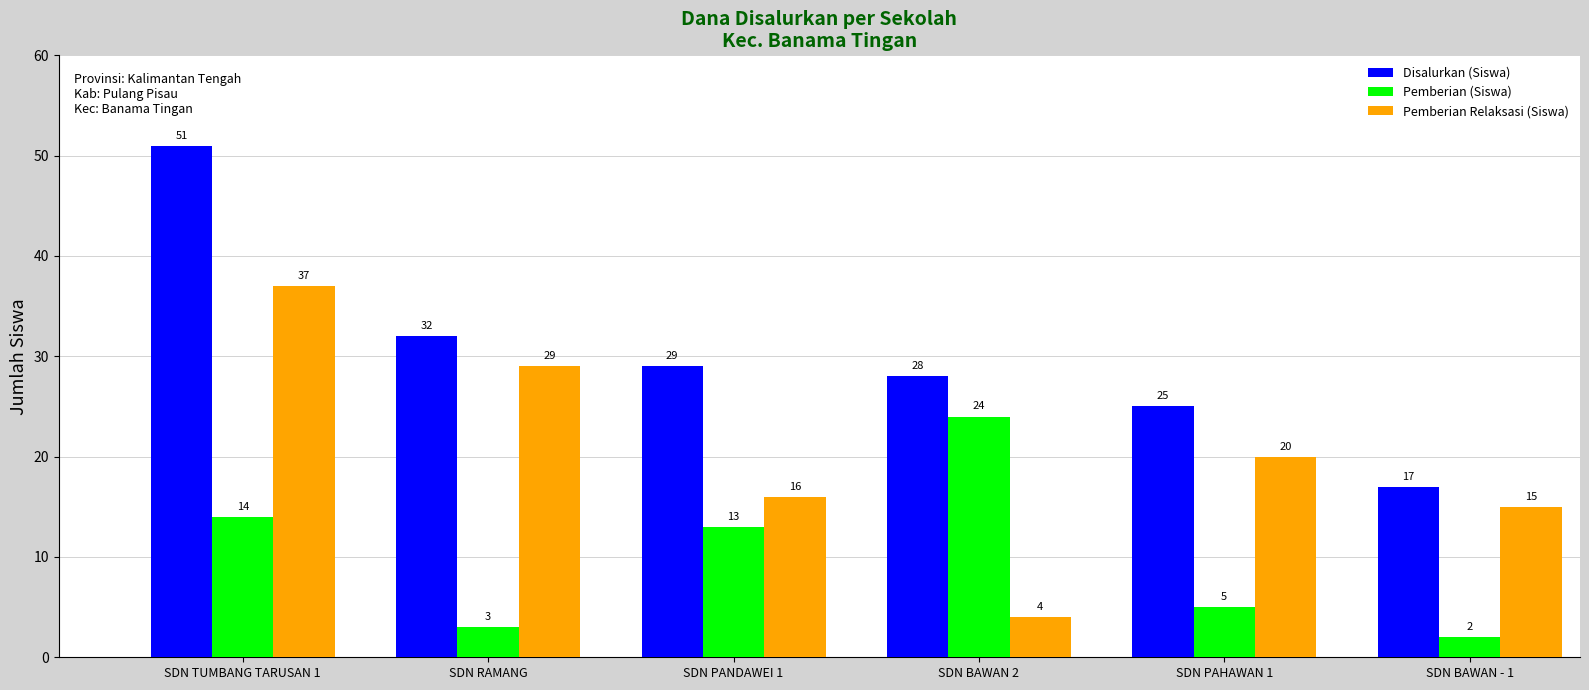

Which series has the widest spread of values?

Disalurkan (Siswa)